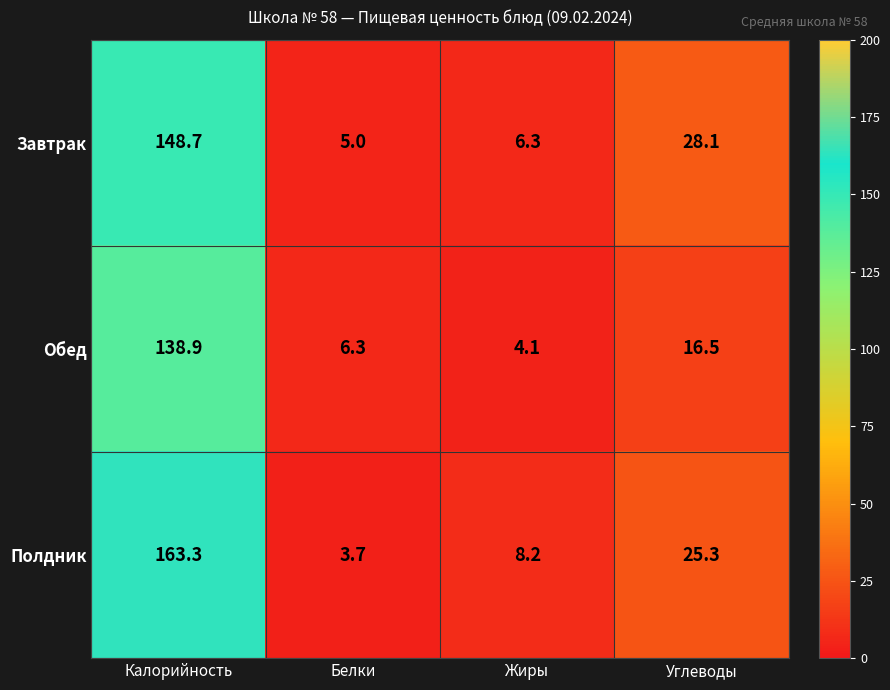

The Полдник series shows 2.4 at Белки. True or false?

False